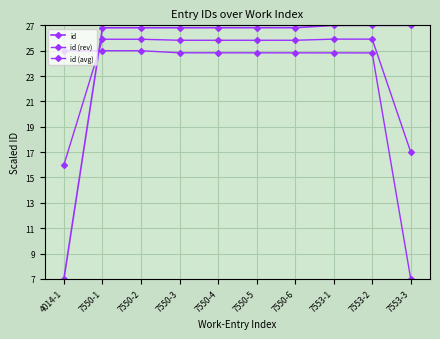

At which label is id (rev) closest to 16?

7553-2